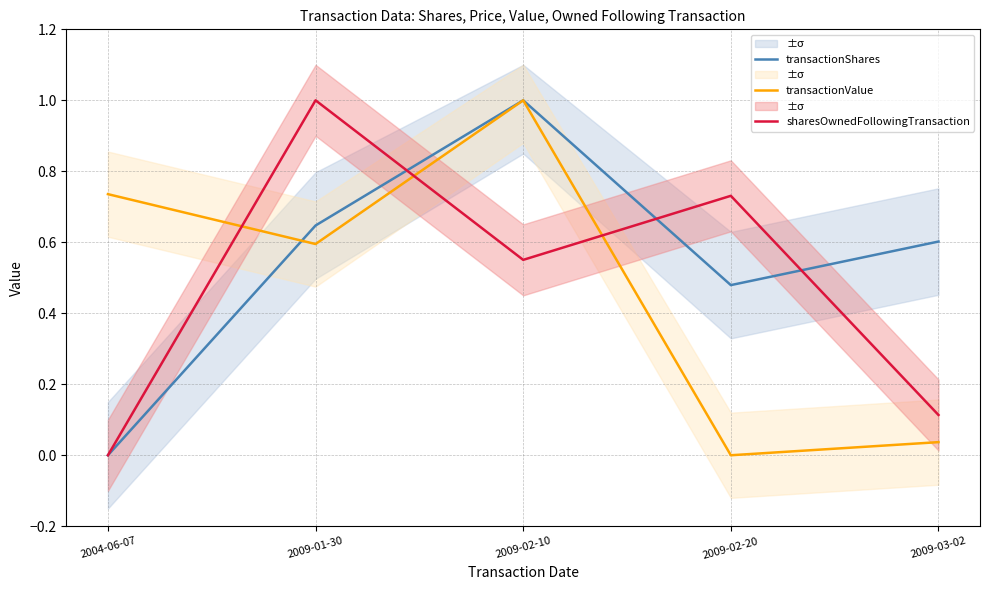

The value of transactionValue at 2009-03-02 is 0.0. True or false?

False